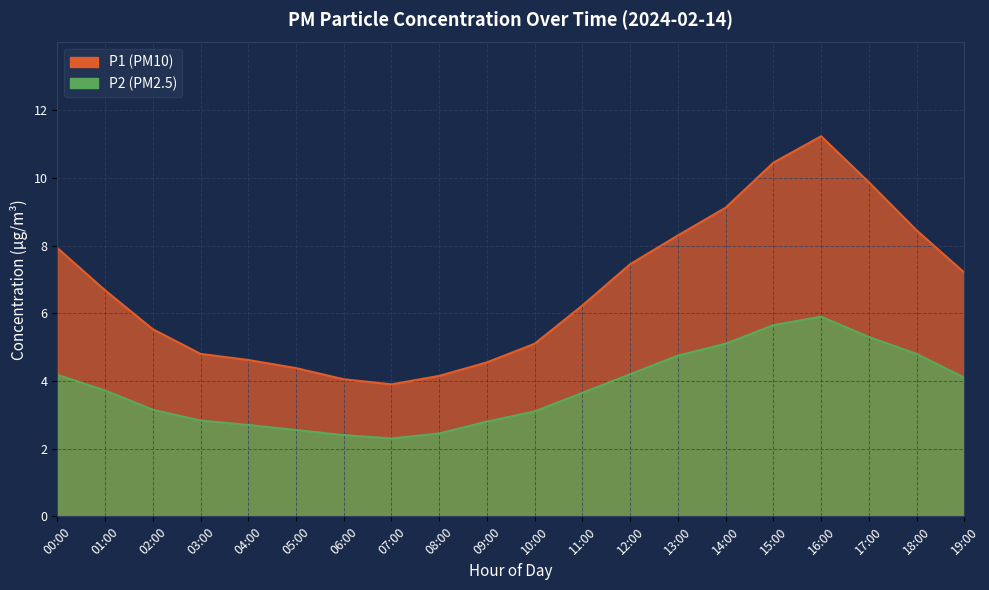

Which series has the widest spread of values?

P1